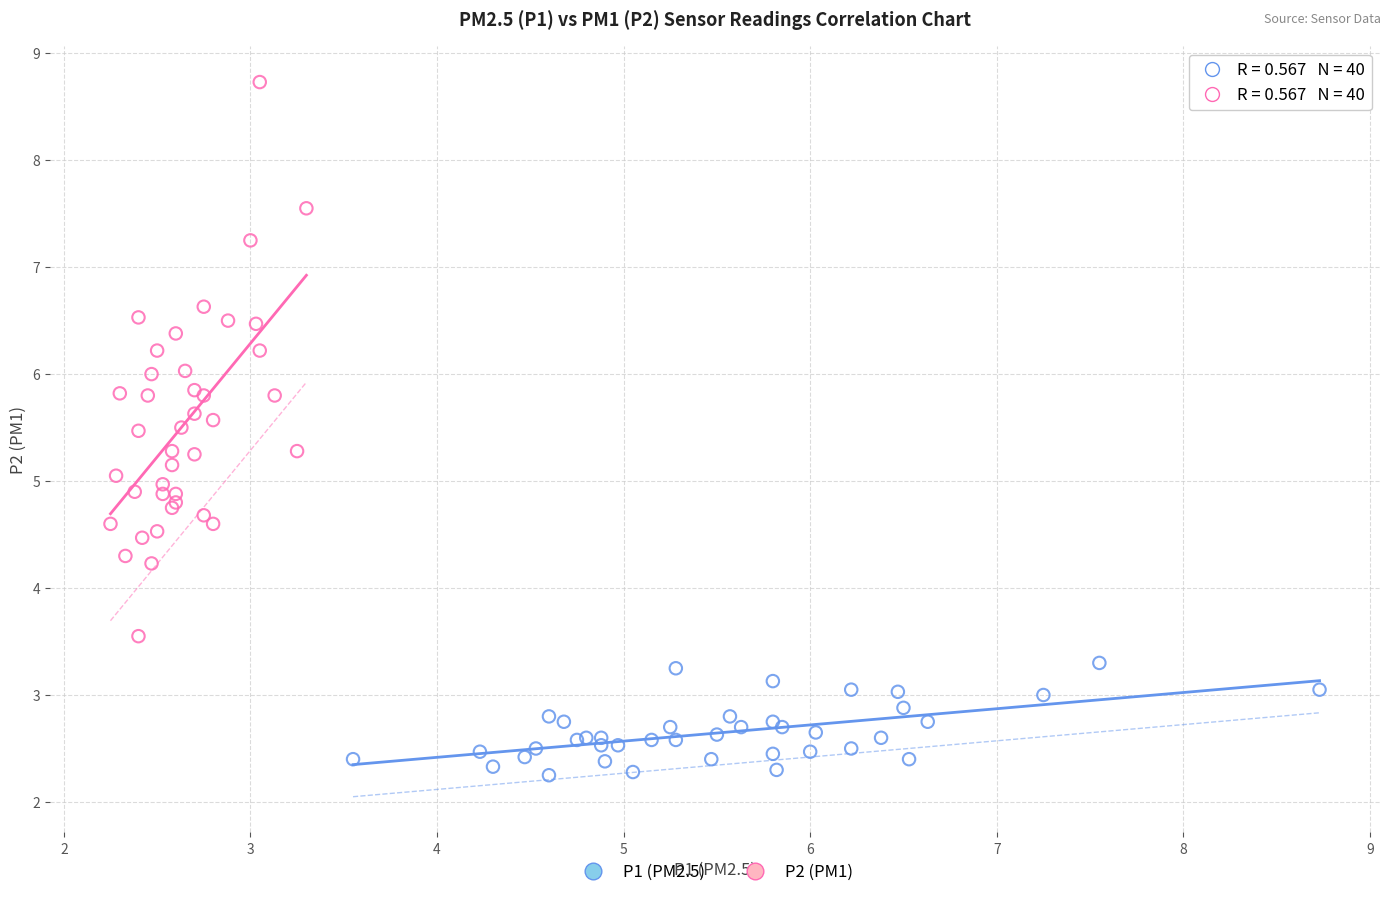

Which series reaches the maximum Y coordinate?

P2 (PM1)